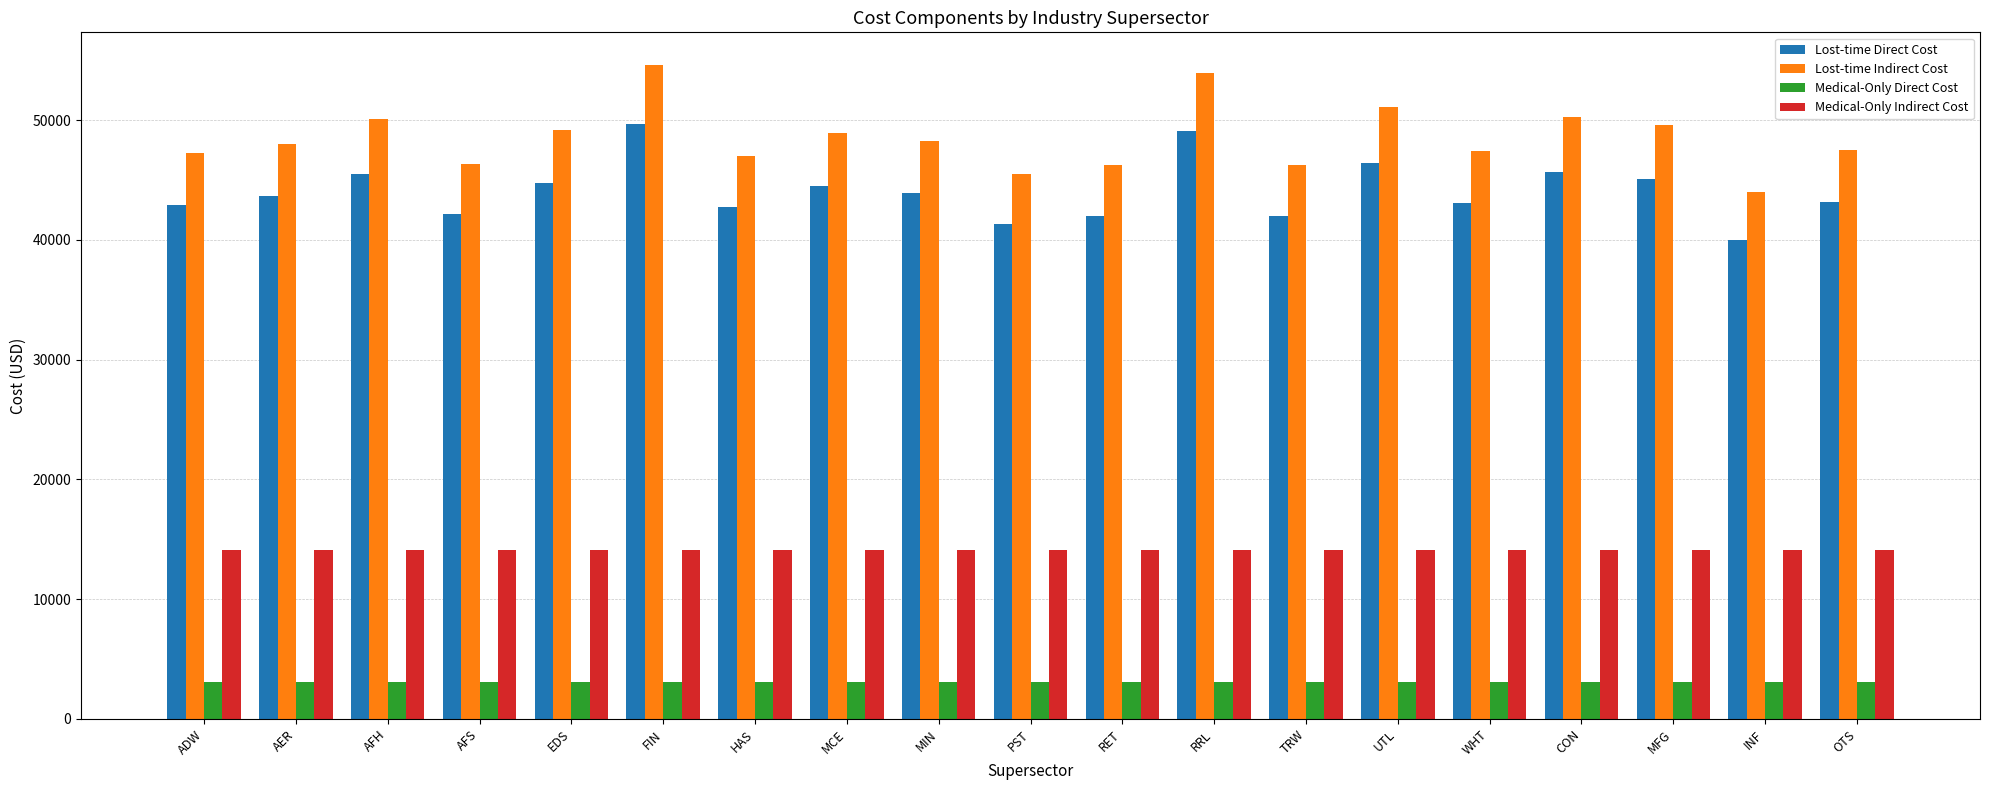

What is the average value of the Lost-time Indirect Cost series?

48485.8